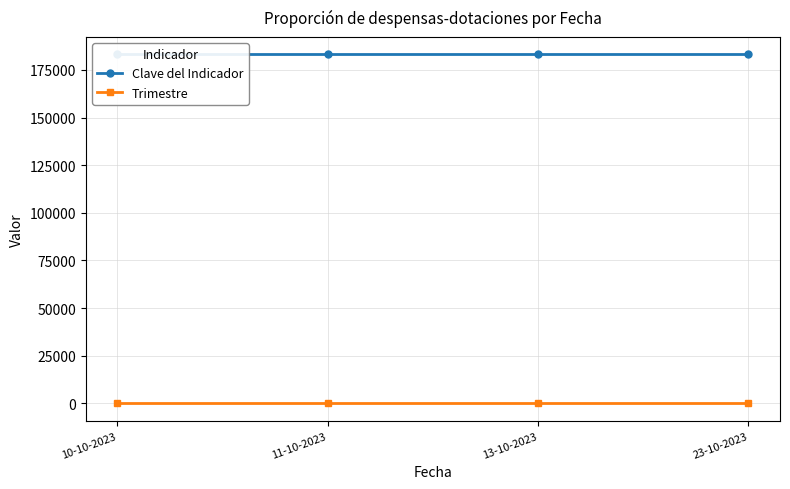

How many lines are shown in the chart?

2